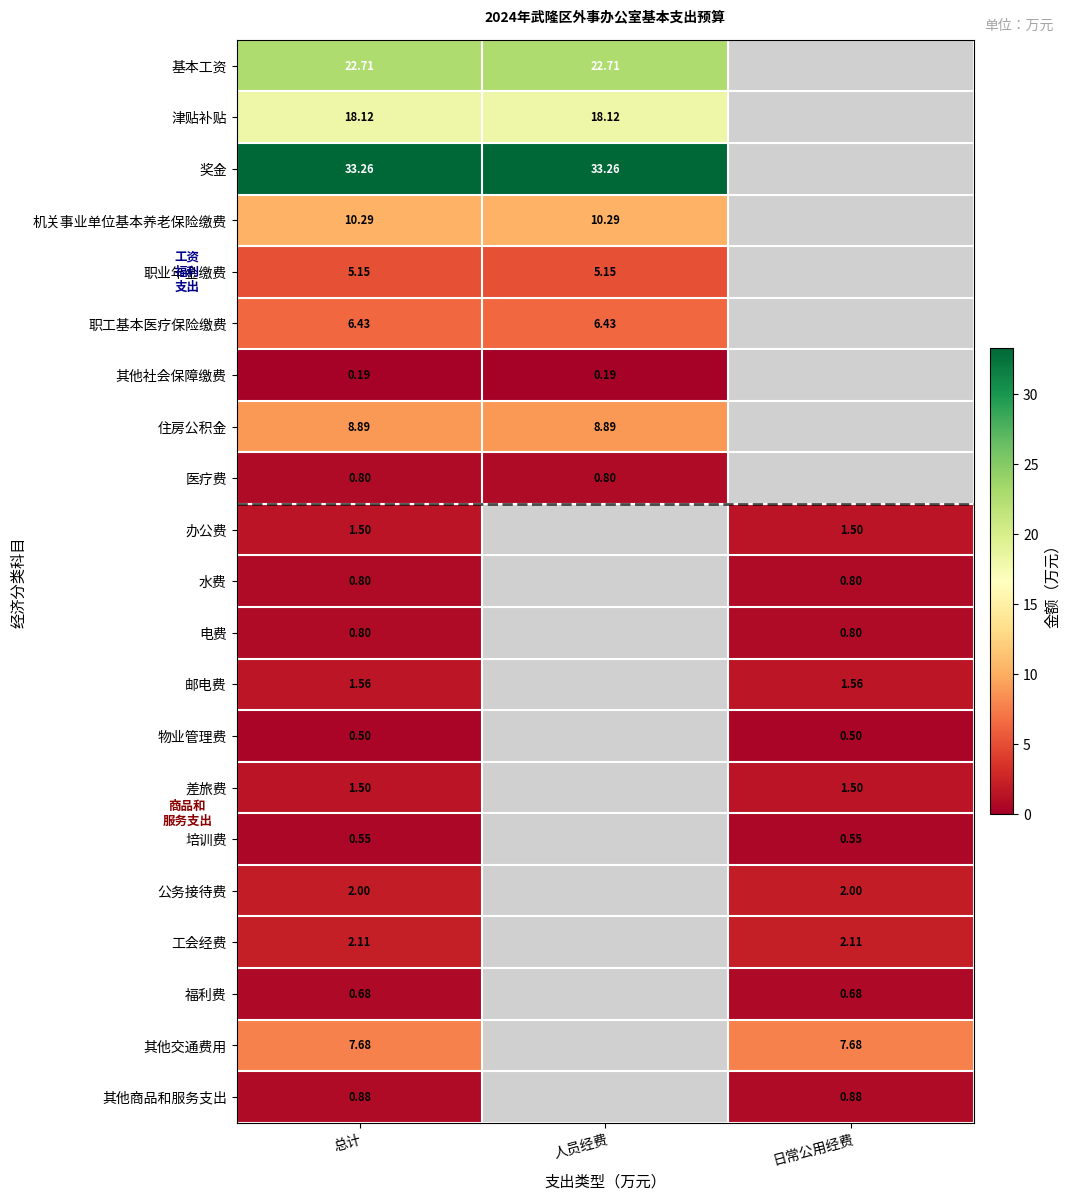

What is the difference between the highest and lowest values at 总计?

33.1